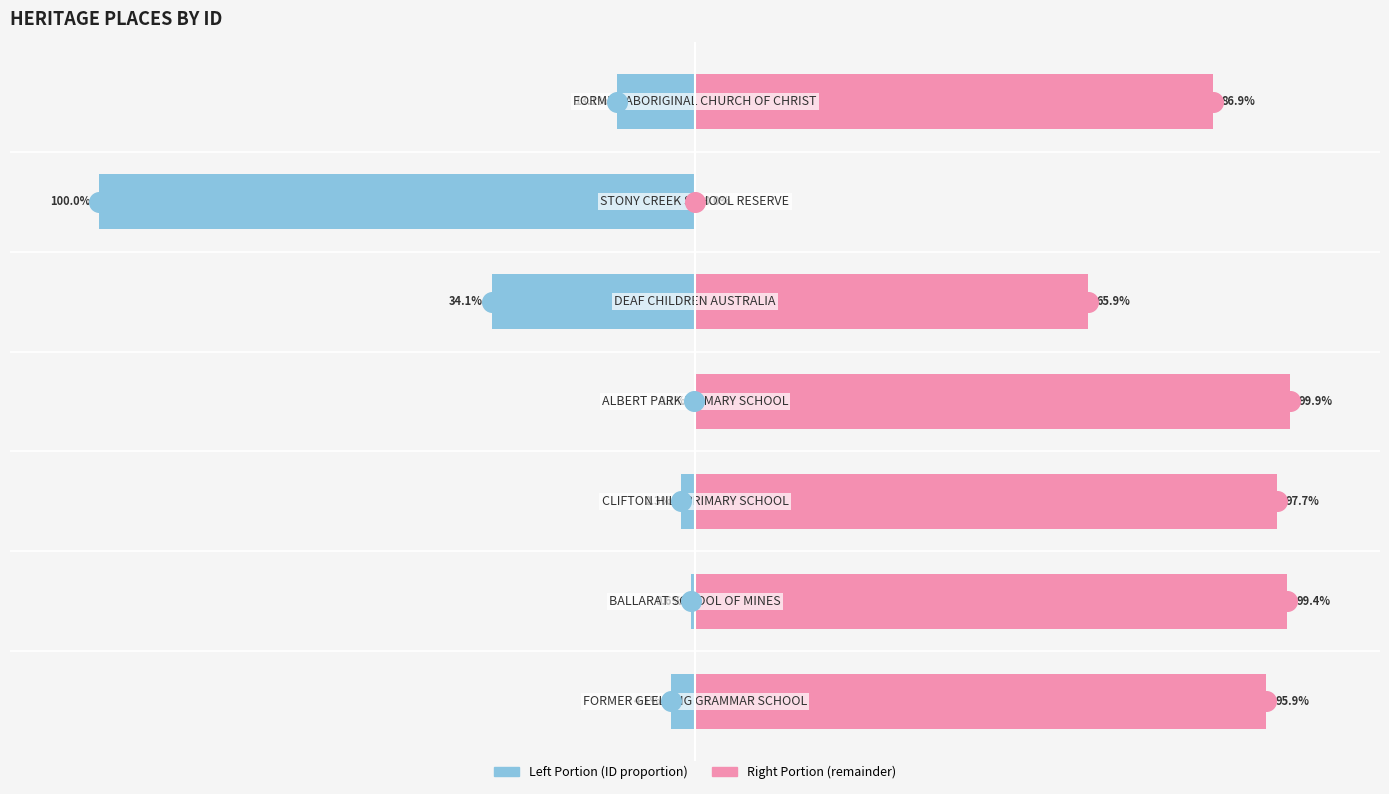

Which series reaches the maximum Y coordinate?

ID (left portion)